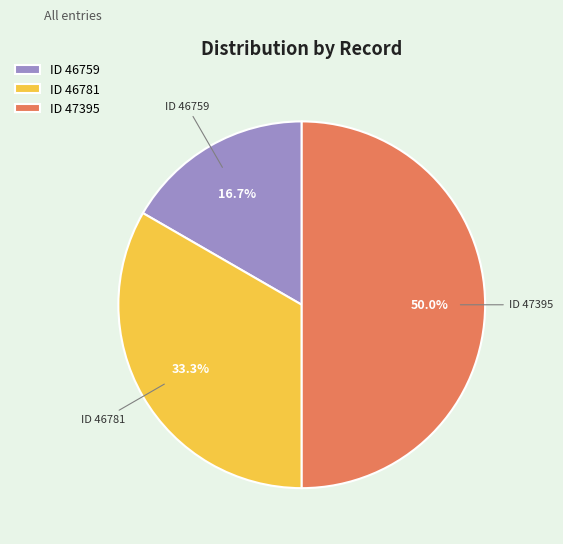

What percentage is NOT represented by ID 46759?

83.3%